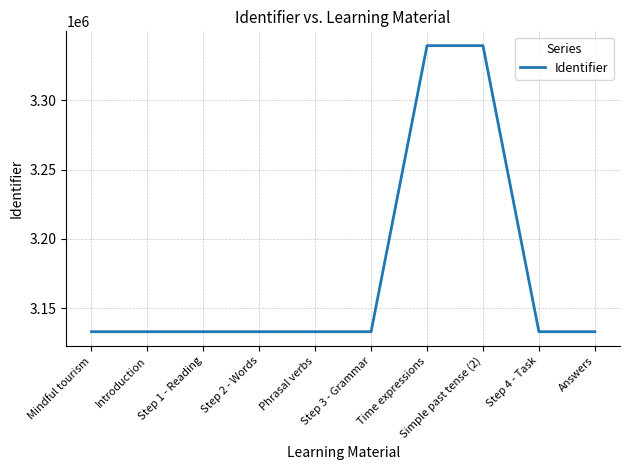

What is the greatest value displayed?

3339494